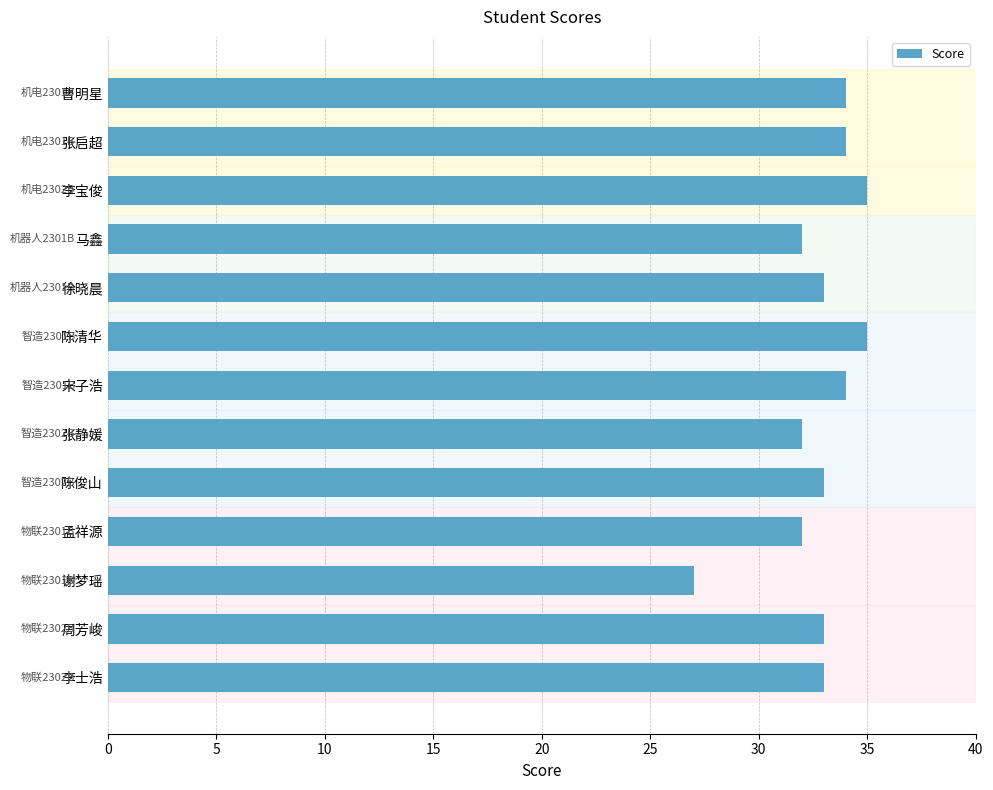

The value at 徐晓晨 is 33. True or false?

True